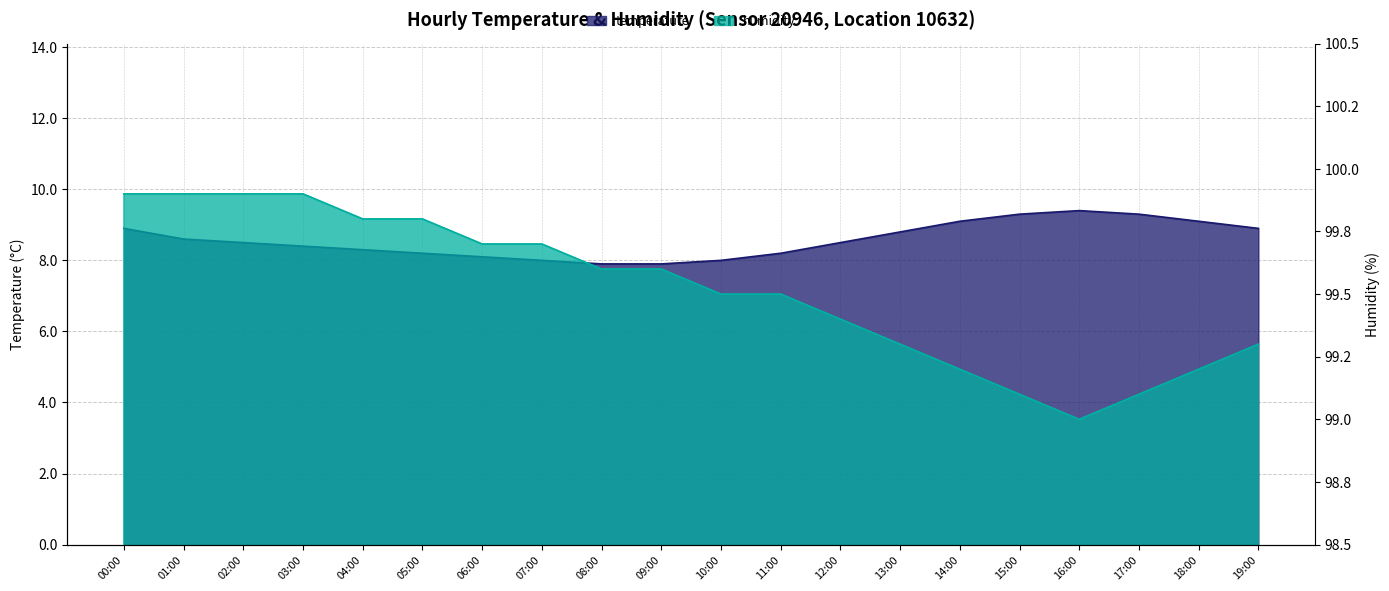

What is the sum of all humidity values?

1990.4